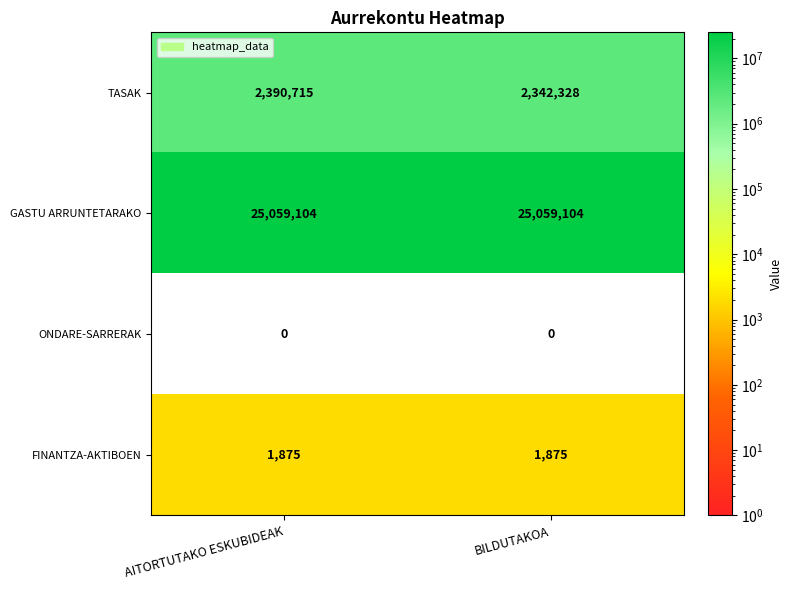

Reading left to right, what are all the values shown in this chart?

TASAK: 2390715	2342328
GASTU ARRUNTETARAKO: 25059104	25059104
ONDARE-SARRERAK: 0	0
FINANTZA-AKTIBOEN: 1875	1875